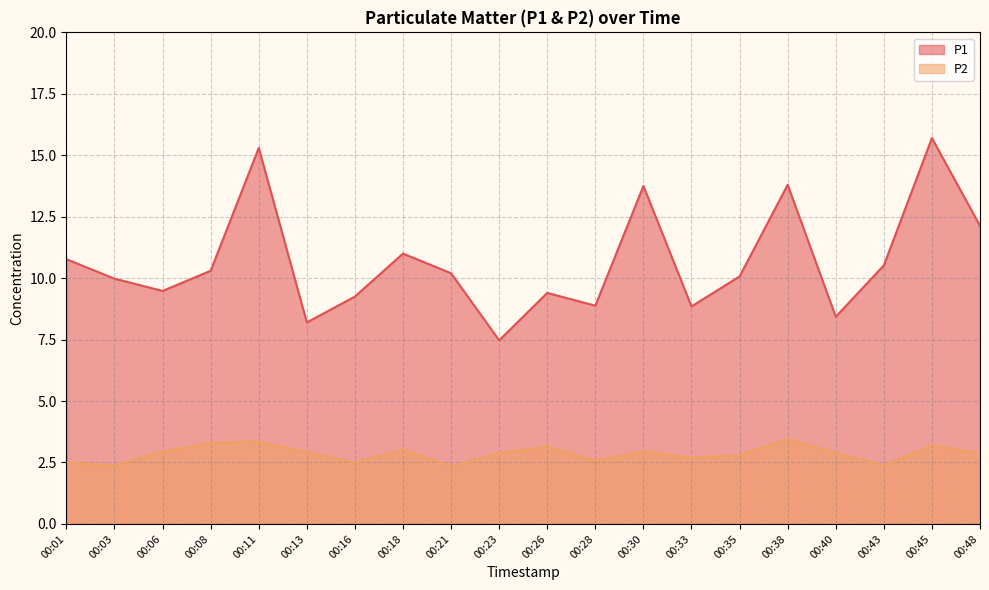

What is the value of the P2 point at the 5th from the left?

3.4